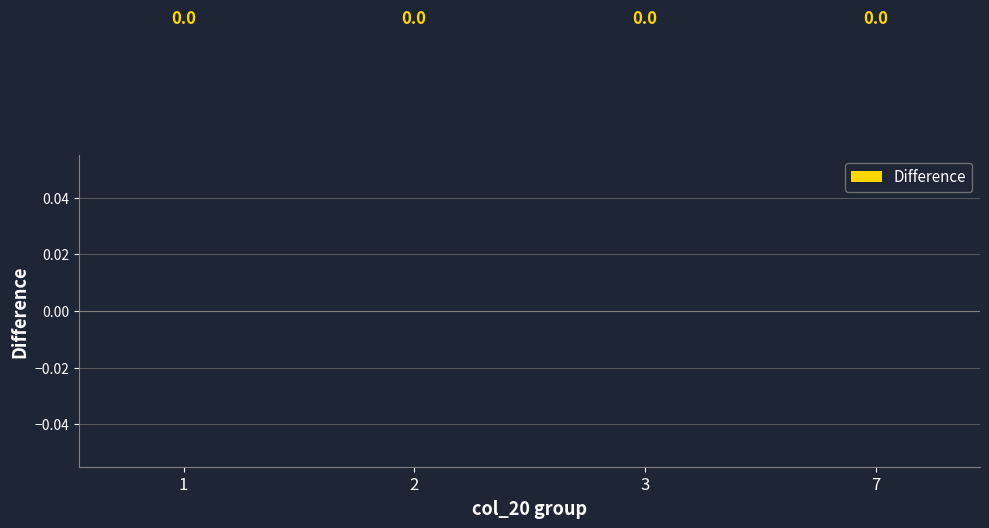

The value of col_20 at 37 is 7. True or false?

True